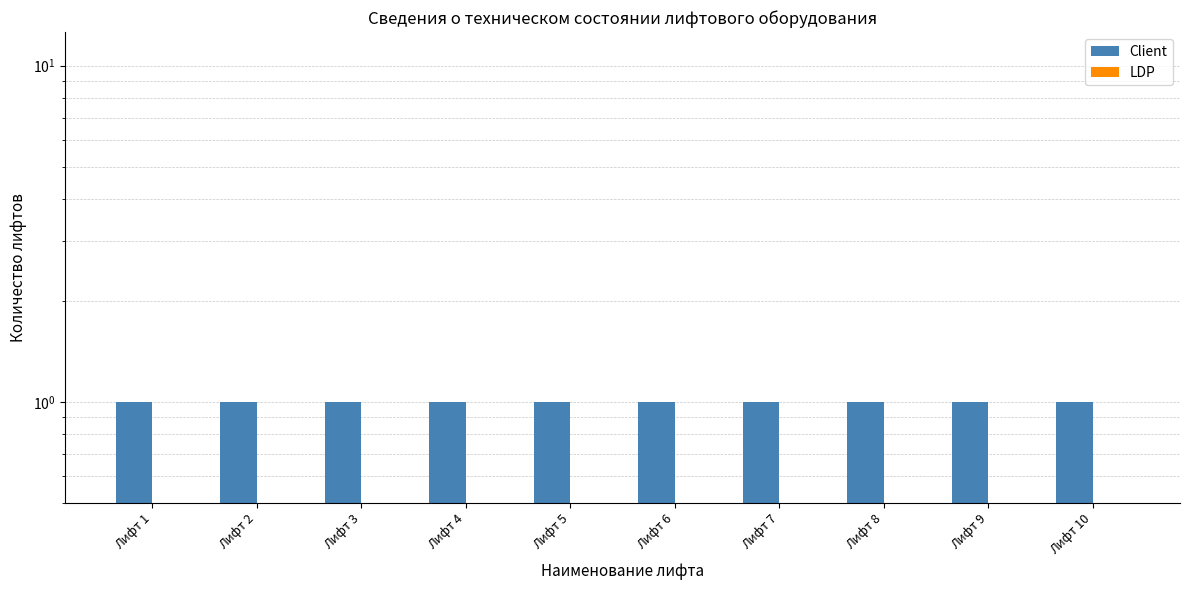

Which series has the widest spread of values?

Client